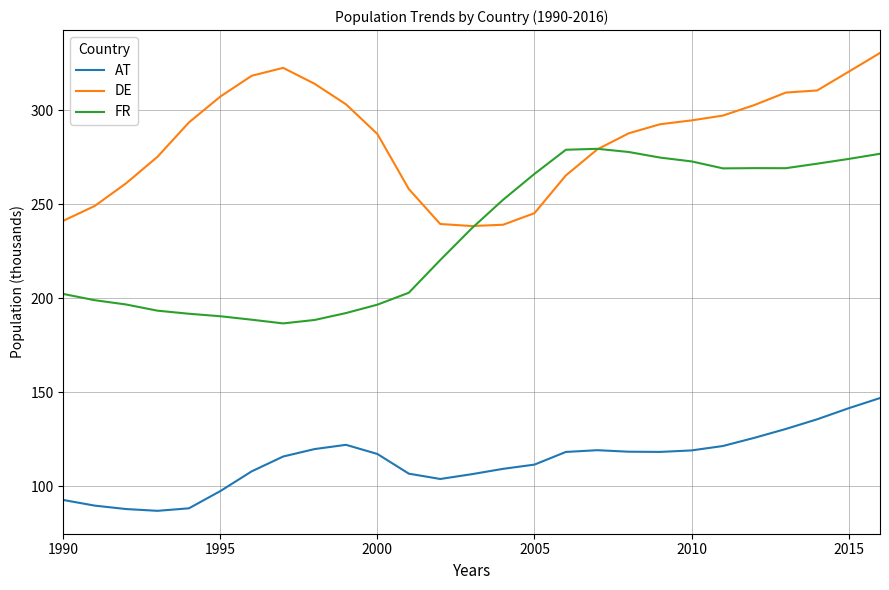

Does the chart display data point markers on the line(s)?

No